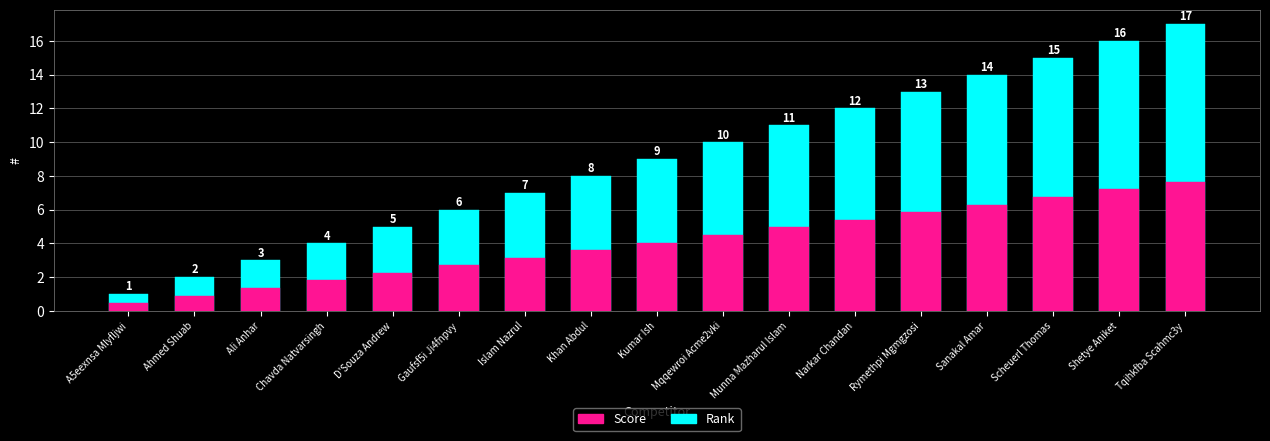

How many data points in Score are less than 4?

8